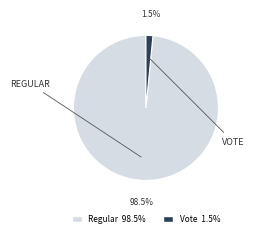

The Regular slice represents 88% of the pie. True or false?

False